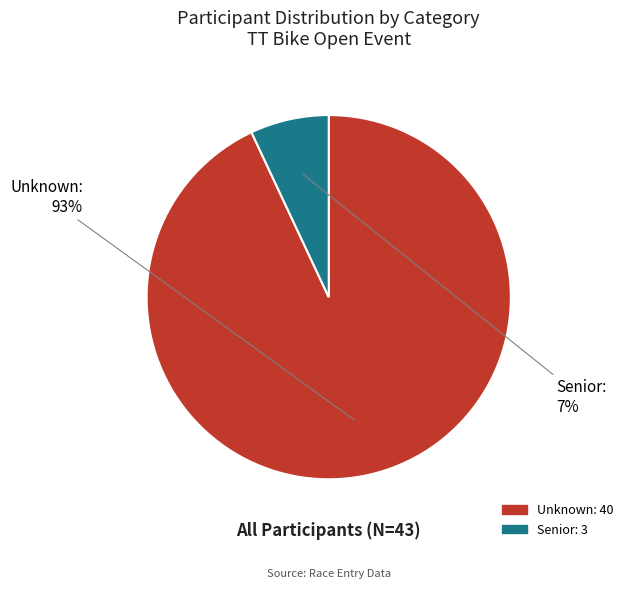

To the nearest percent, what percentage of the pie is Senior?

7%